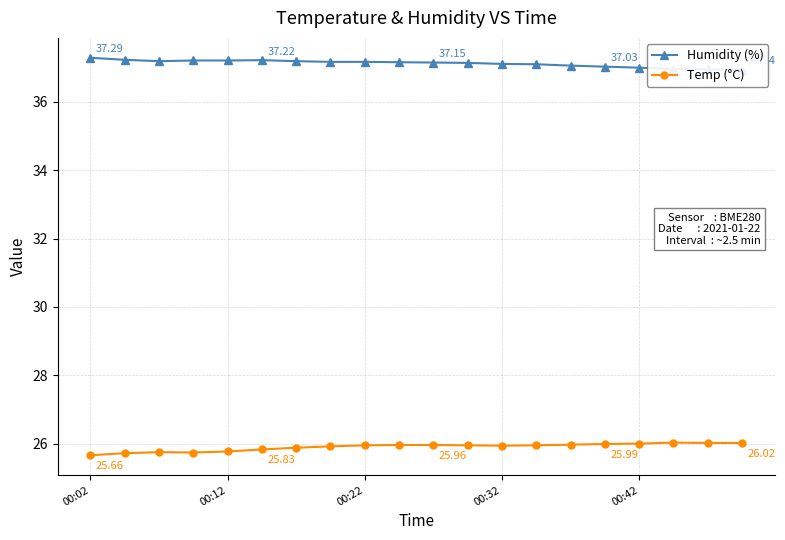

How many values in the Humidity (%) series are below 37?

3